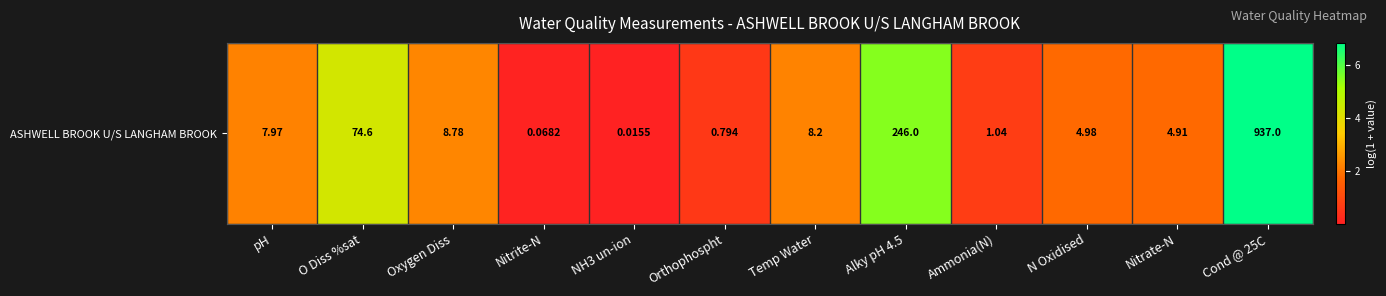

Reading left to right, list all the values displayed in this chart.

2.2	4.3	2.3	0.1	0.0	0.6	2.2	5.5	0.7	1.8	1.8	6.8